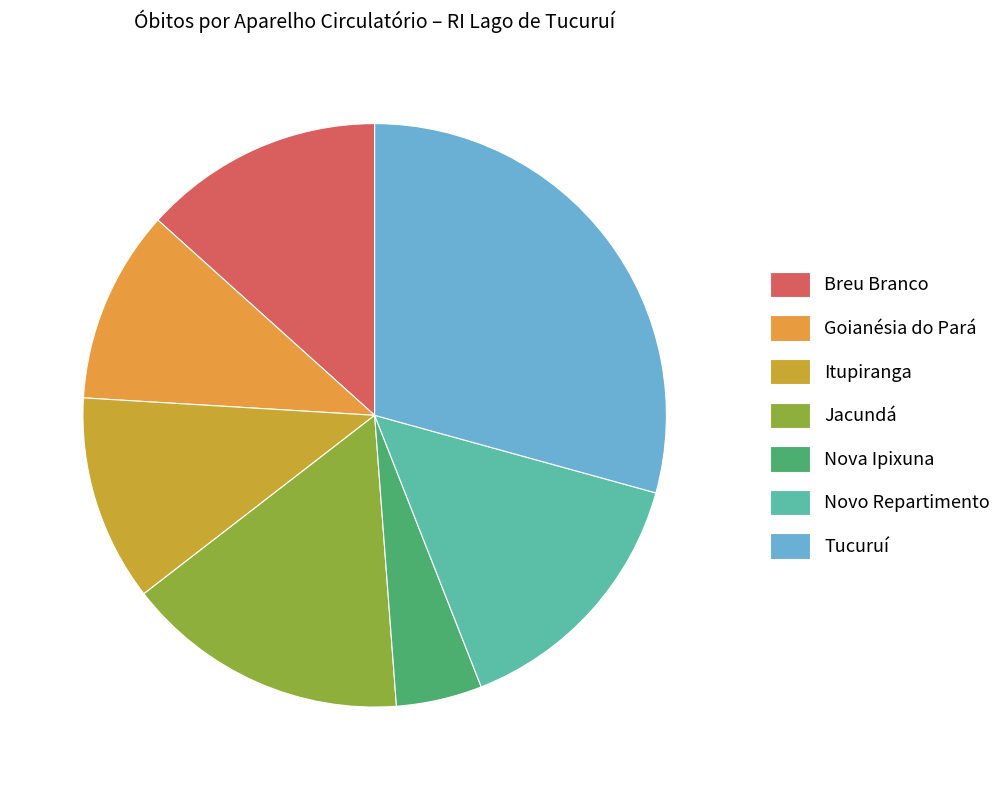

Which category has the biggest portion of the pie?

Tucuruí